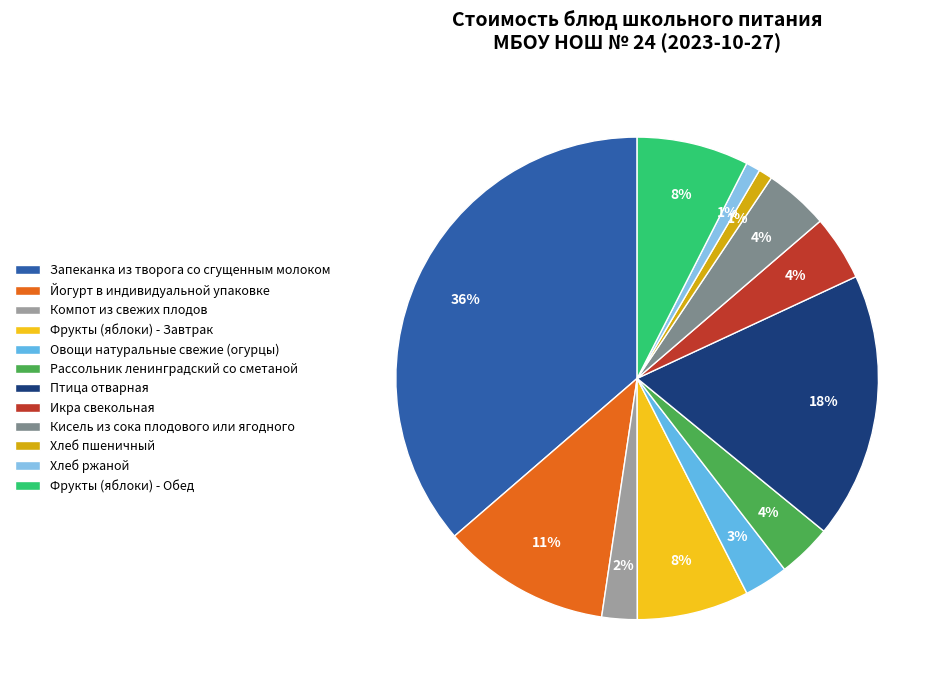

Is it true that Рассольник ленинградский со сметаной is 4% of the pie?

True